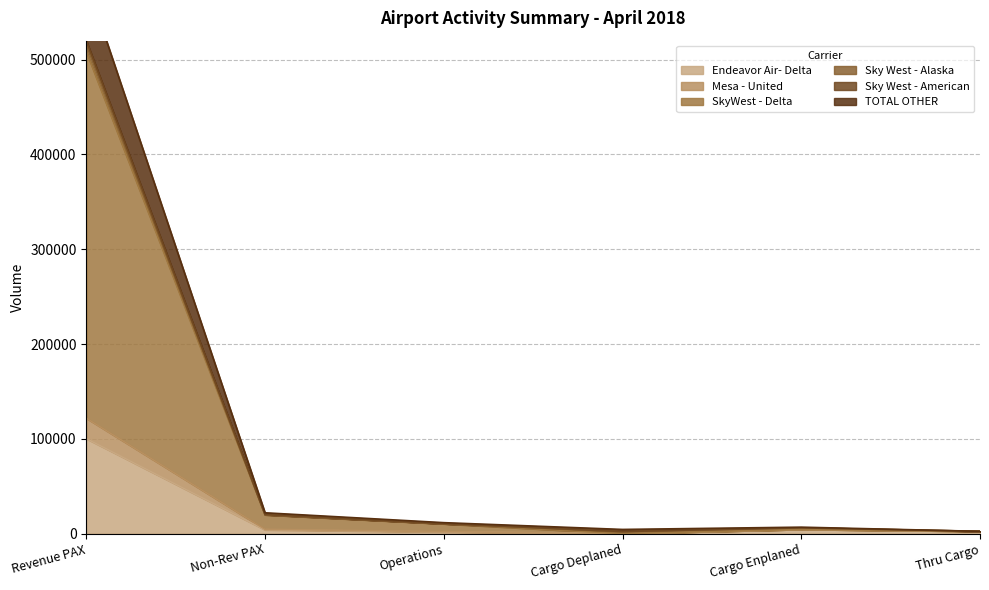

What is the difference between the Endeavor Air- Delta values at Non-Rev PAX and Thru Cargo?

1538